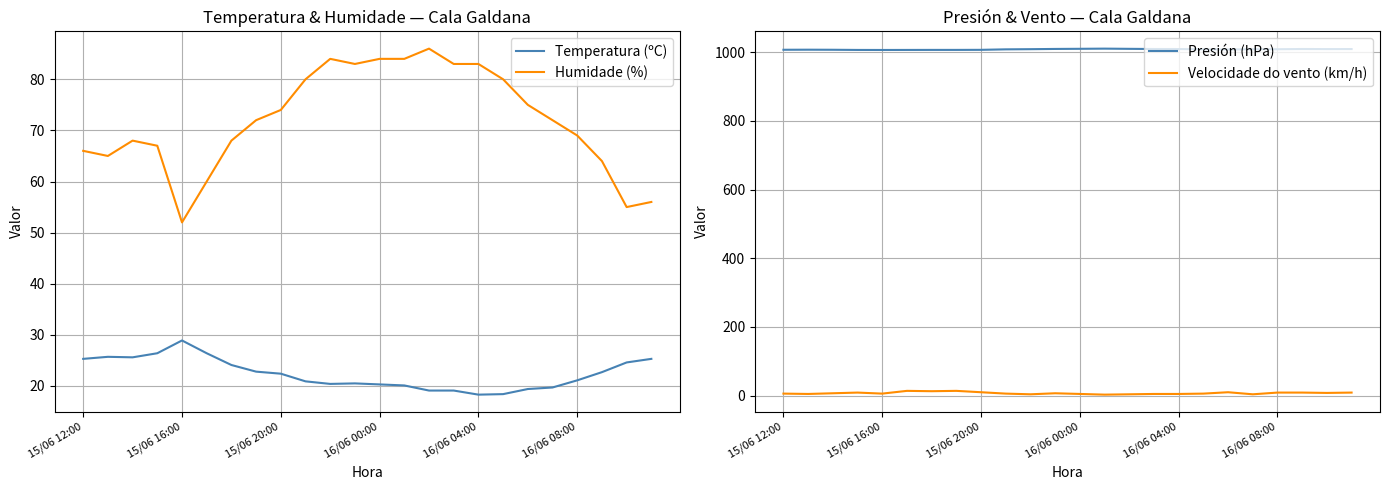

True or false: Presión (hPa) has more than 0 points higher than both neighbors.

True